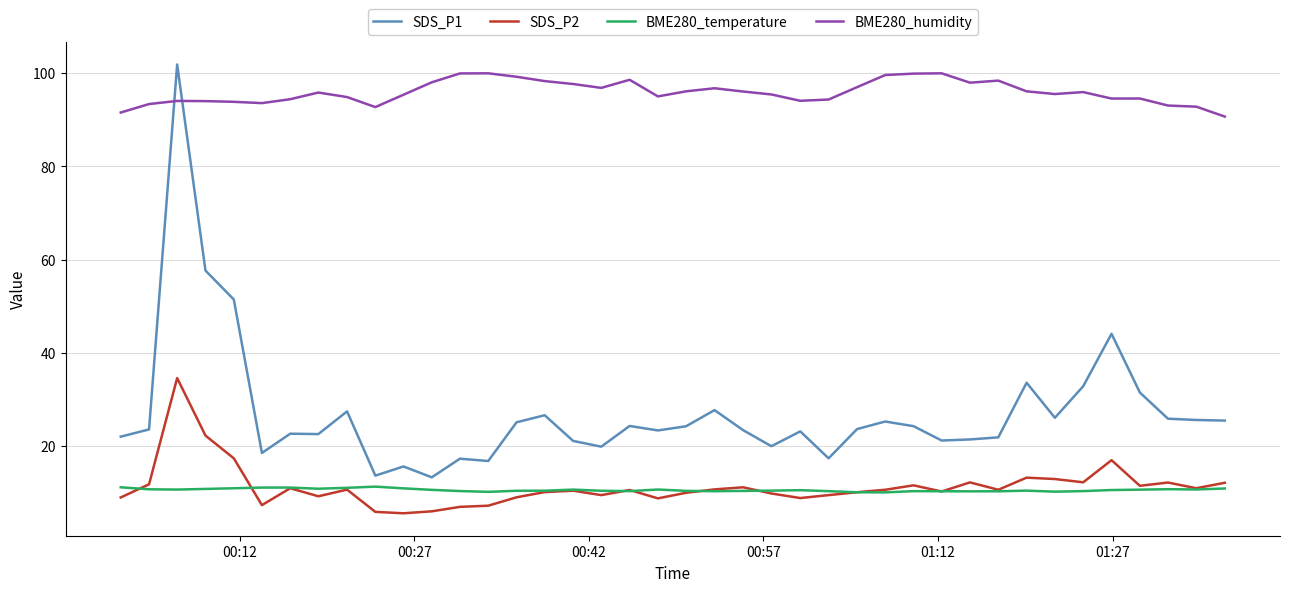

What is the maximum value shown in the chart?

101.9